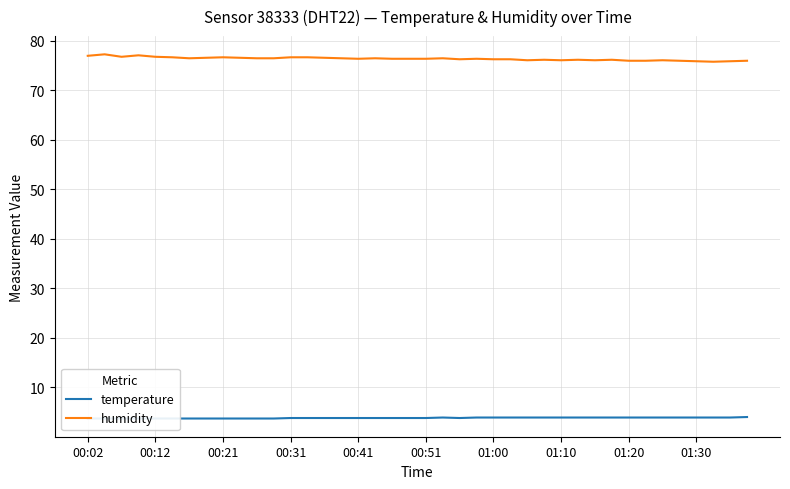

True or false: humidity has a value of 77.0 at 00:02.

True